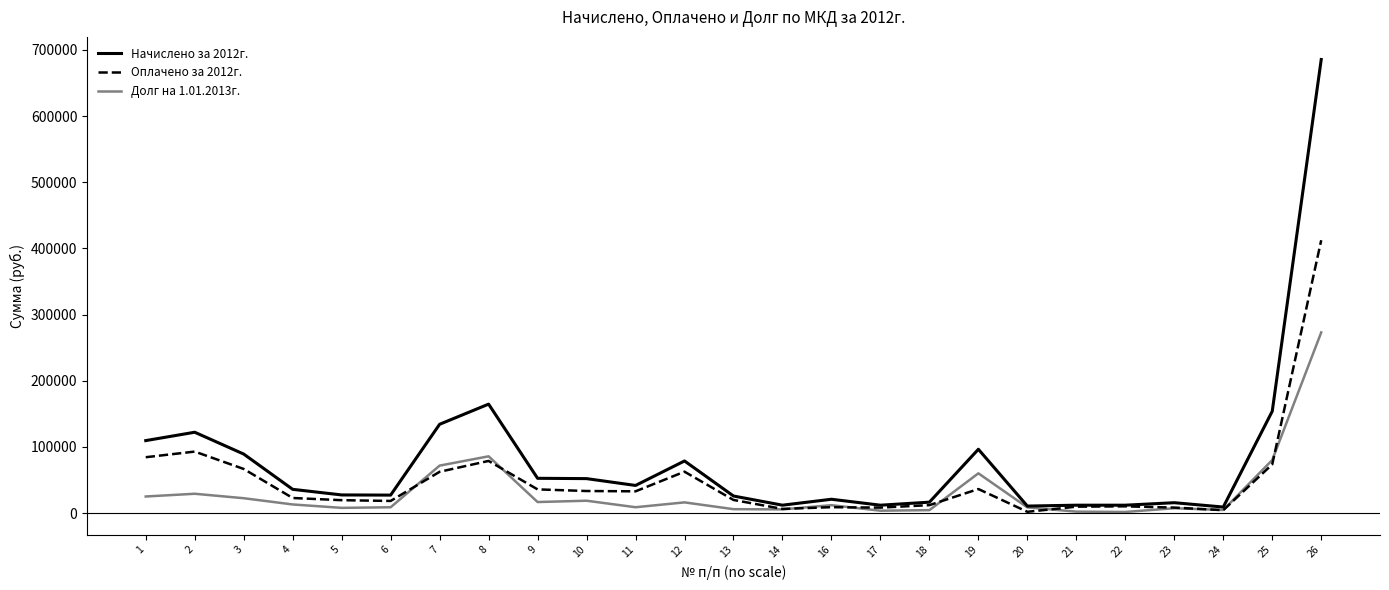

List the series in order of their peak value, highest first.

Начислено за 2012г., Оплачено за 2012г., Долг на 1.01.2013г.